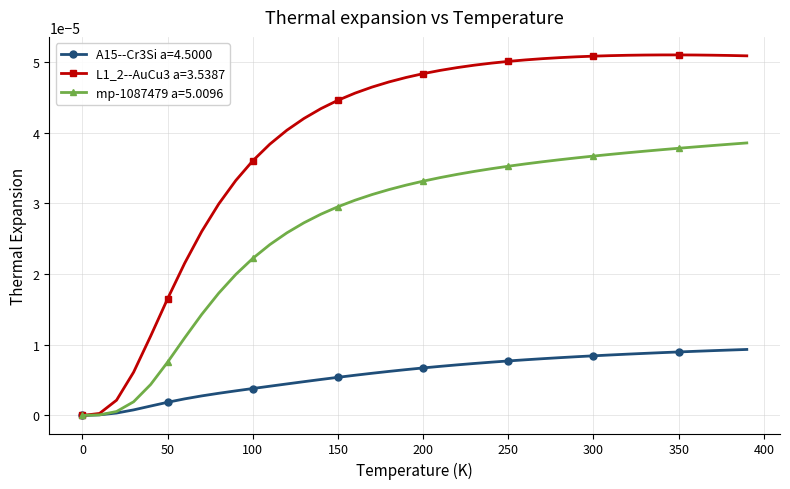

Rank the series by their maximum value, from lowest to highest.

A15--Cr3Si a=4.5000, mp-1087479 a=5.0096, L1_2--AuCu3 a=3.5387